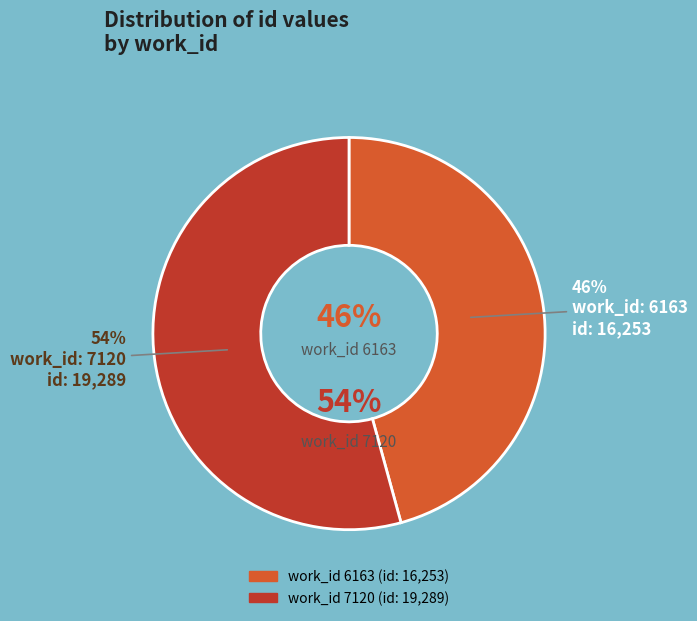

Count the number of slices in the pie.

2